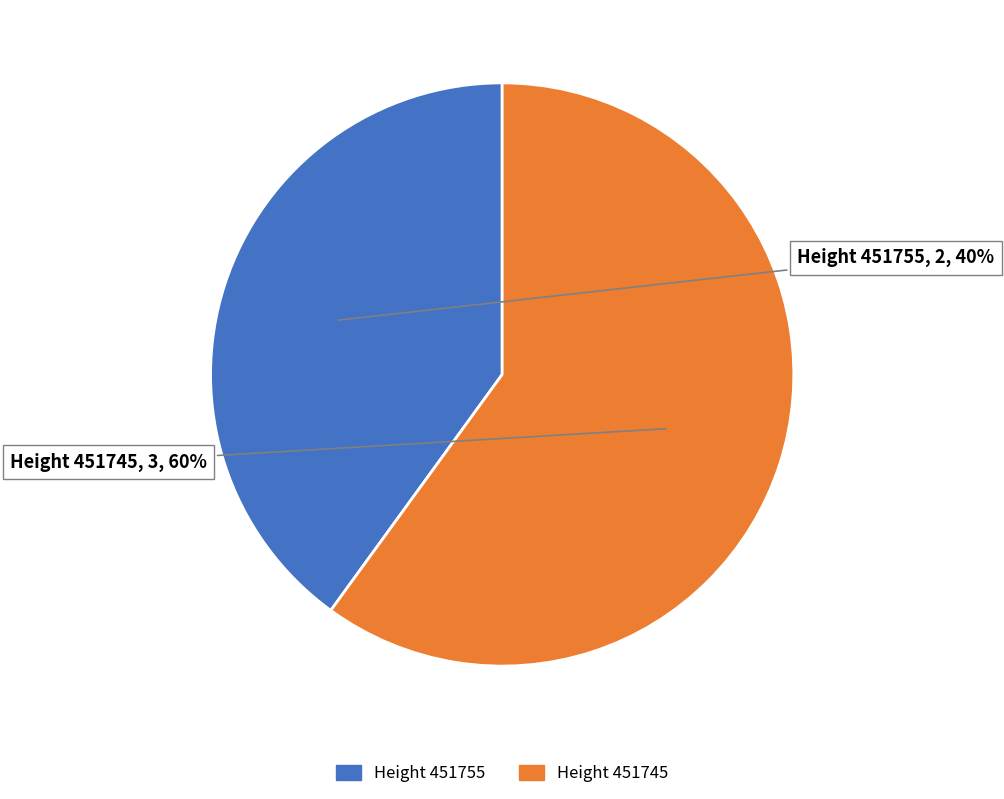

Which slice is the smallest?

Height 451755